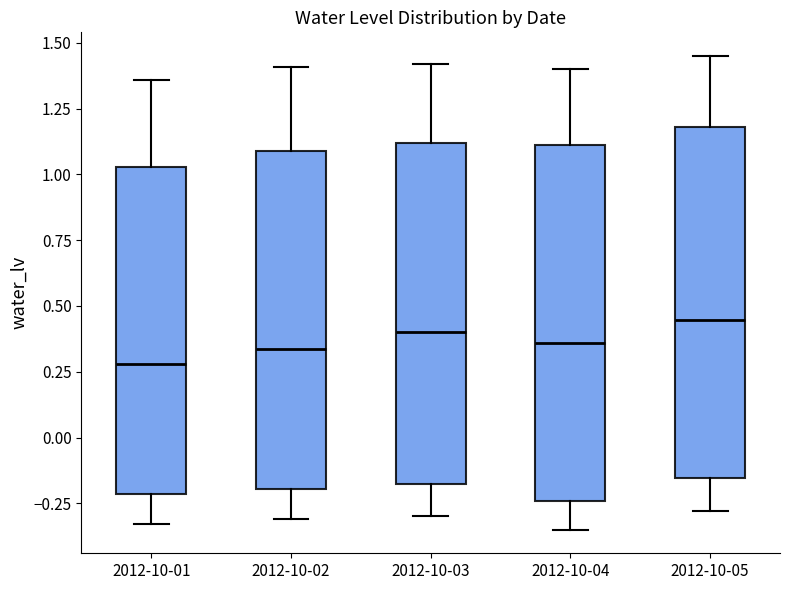

Where does the upper whisker of the box for 2012-10-05 end on the y-axis? The values are not printed on the chart, so give them approximately, as read against the axis.

1.45